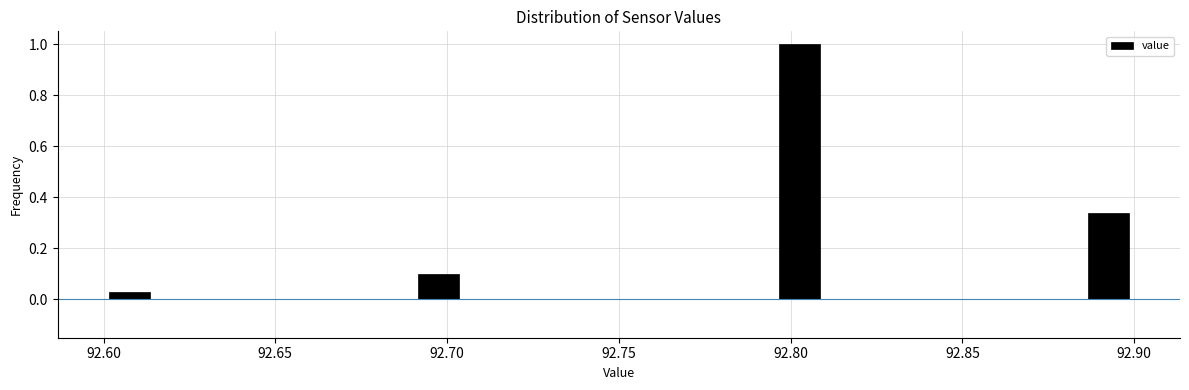

Read against the x-axis, roughly where is the centre of the tallest bar?

92.805